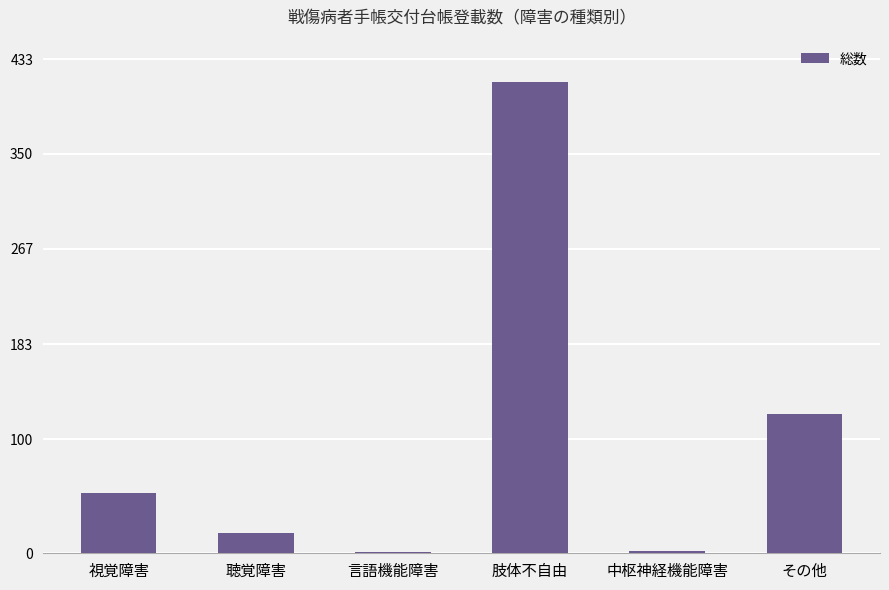

How many distinct data groups are displayed?

1